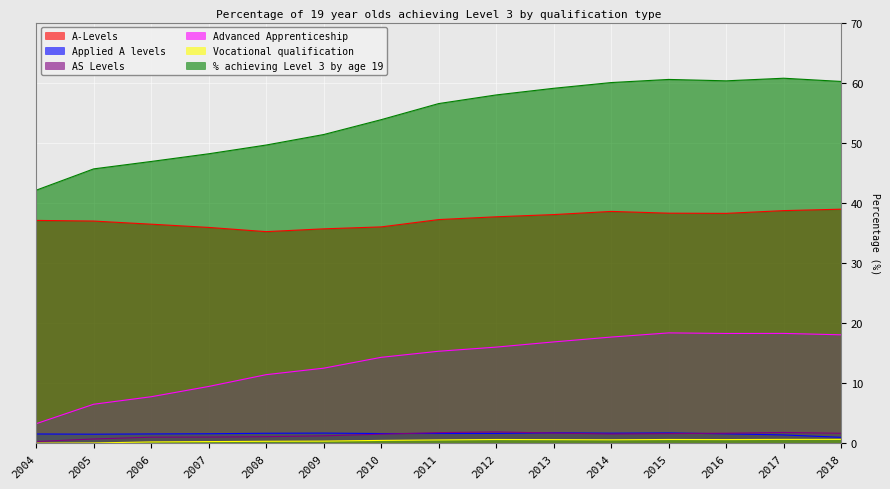

Reading left to right, extract all data points from this chart.

A-Levels: 37.1	37.0	36.4	35.9	35.2	35.7	36.0	37.2	37.7	38.0	38.6	38.3	38.2	38.7	38.9
Applied A levels: 1.5	1.5	1.5	1.6	1.6	1.7	1.6	1.6	1.6	1.7	1.7	1.7	1.5	1.4	1.0
AS Levels: 0.3	0.7	1.0	1.0	1.1	1.2	1.5	1.7	1.9	1.7	1.5	1.6	1.6	1.8	1.6
Advanced Apprenticeship: 3.2	6.5	7.7	9.4	11.4	12.5	14.3	15.3	16.0	16.8	17.7	18.3	18.3	18.3	18.0
Vocational qualification: 0.0	0.0	0.2	0.3	0.3	0.3	0.5	0.5	0.6	0.6	0.6	0.6	0.6	0.6	0.6
% achieving Level 3 by age 19: 42.1	45.6	46.9	48.2	49.6	51.4	53.8	56.5	58.0	59.1	60.0	60.5	60.3	60.7	60.2